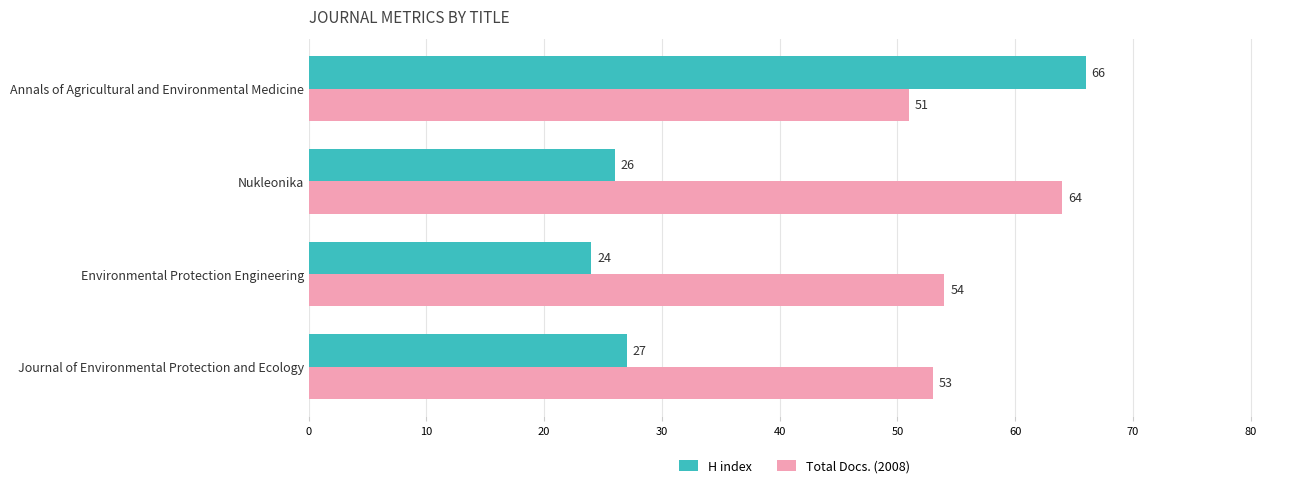

Between Nukleonika and Environmental Protection Engineering, which series saw the biggest shift?

Total Docs. (2008)